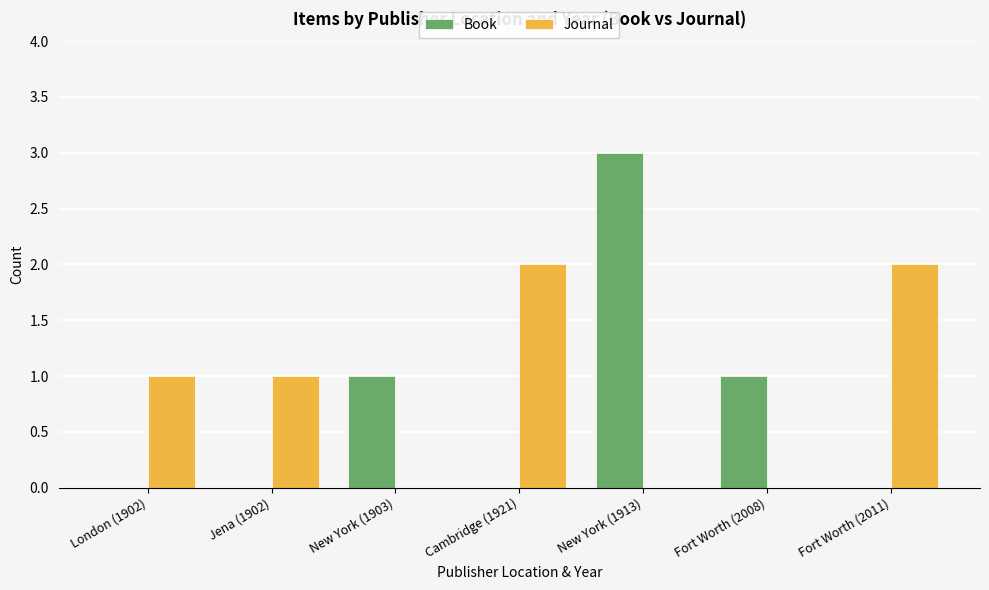

Are the bars grouped side by side (vs. stacked)?

Yes